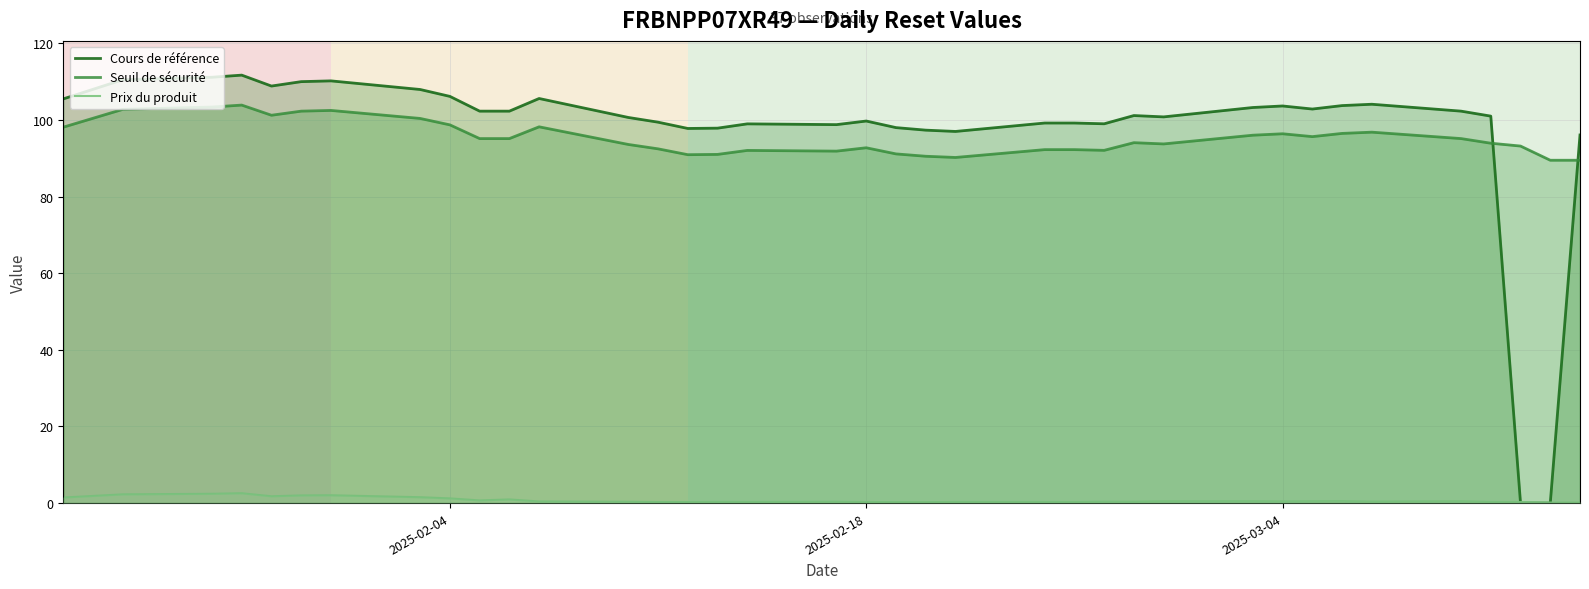

True or false: Seuil de sécurité and Prix du produit intersect in this chart.

False